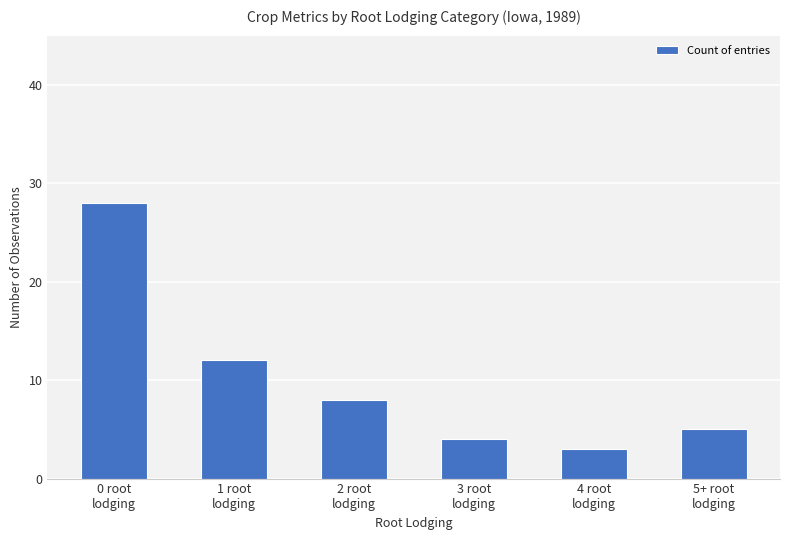

Reading left to right, what are all the values shown in this chart?

28	12	8	4	3	5